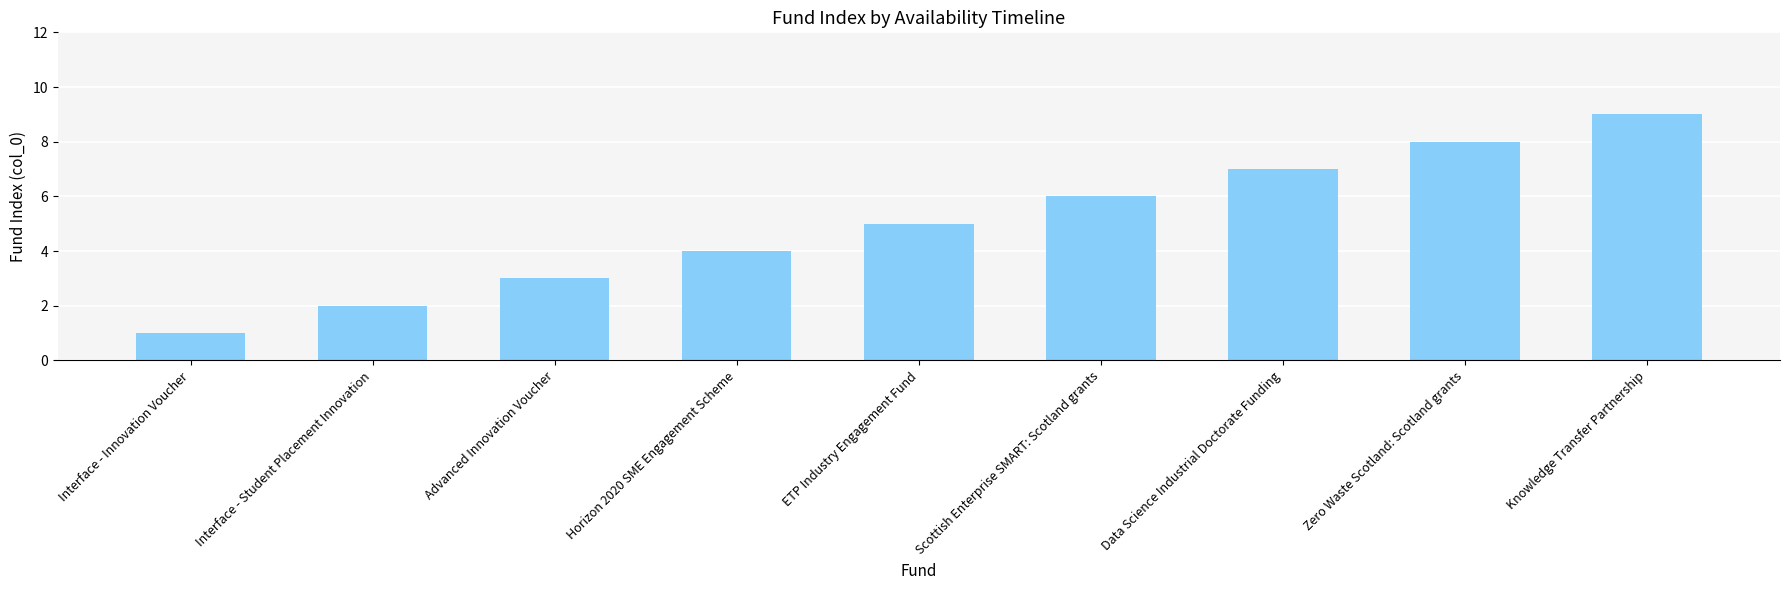

What is the greatest value displayed?

9